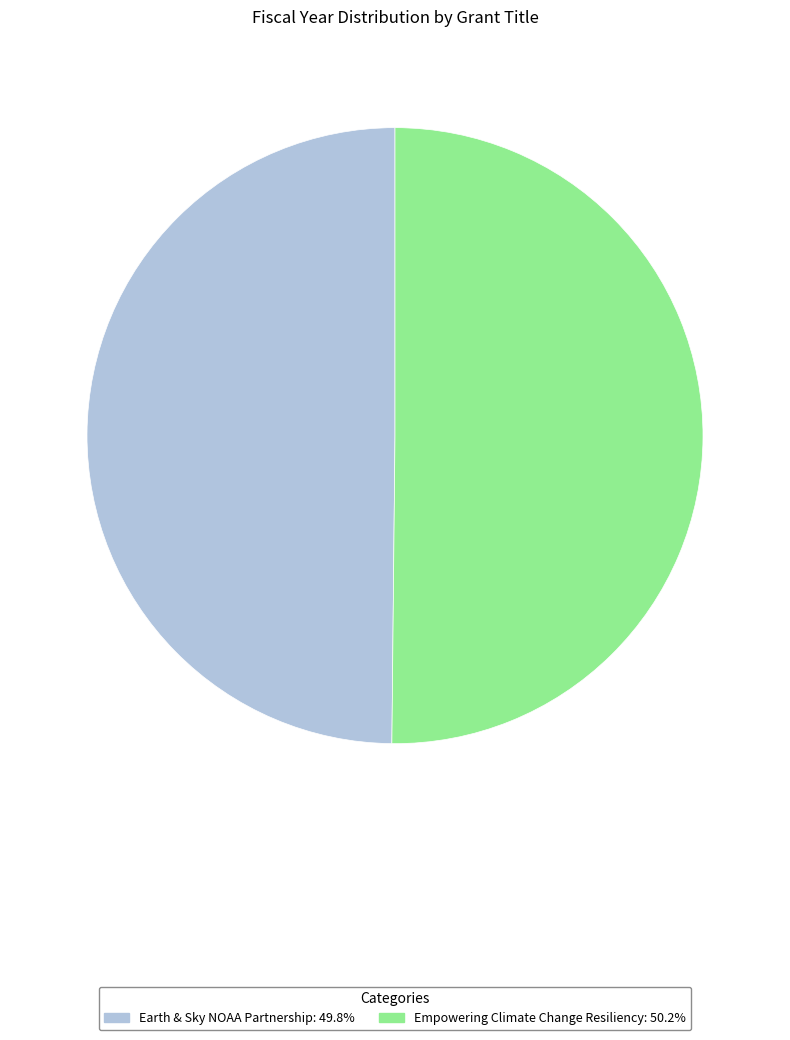

Is the sum of Earth & Sky NOAA Partnership and Empowering Climate Change Resiliency greater than half?

Yes